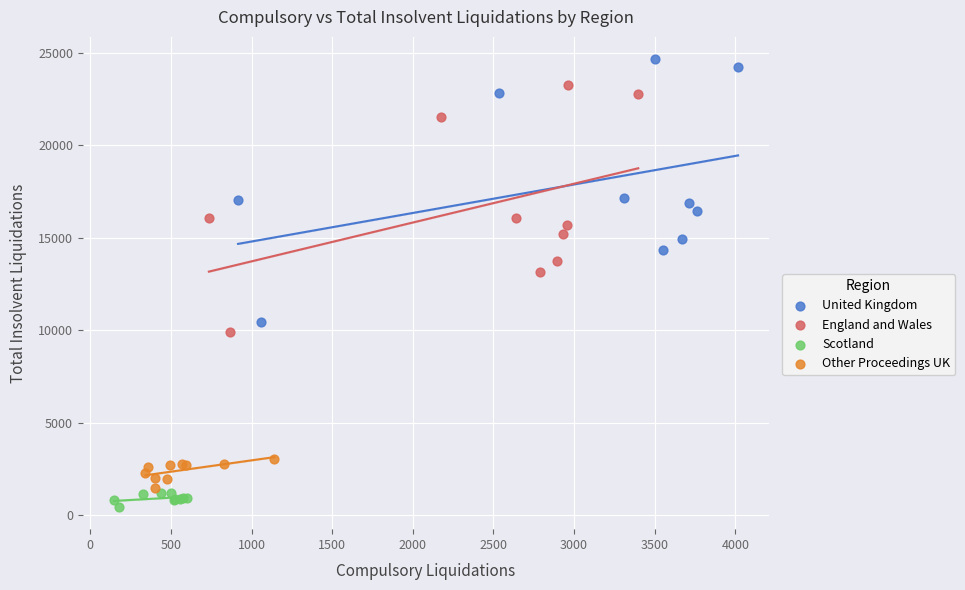

Which series has the widest spread of Y values?

United Kingdom